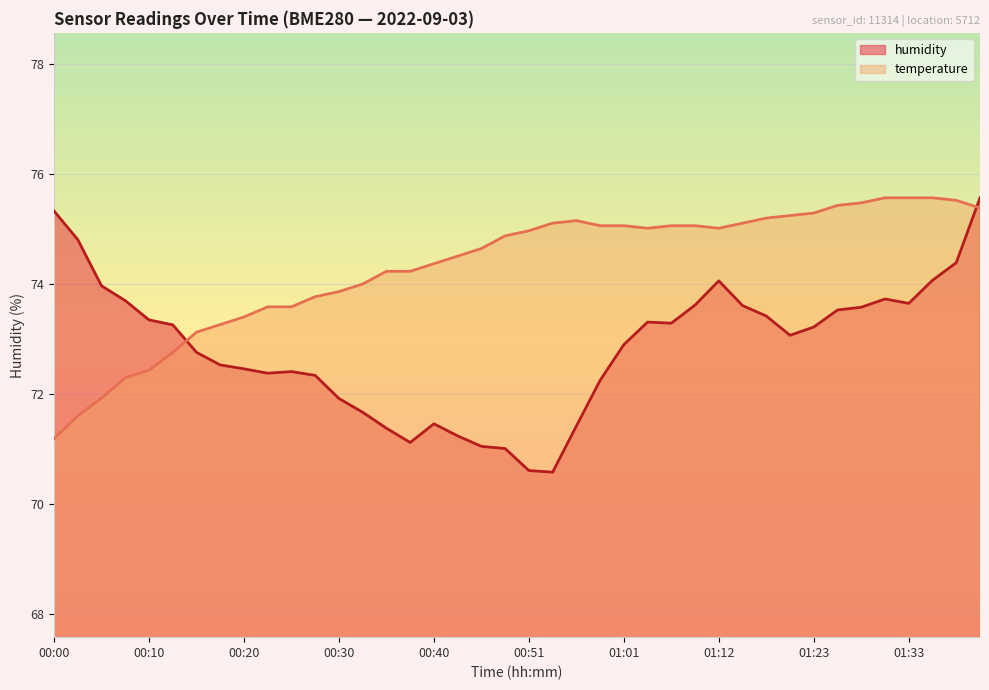

Does the chart display data point markers on the line(s)?

No